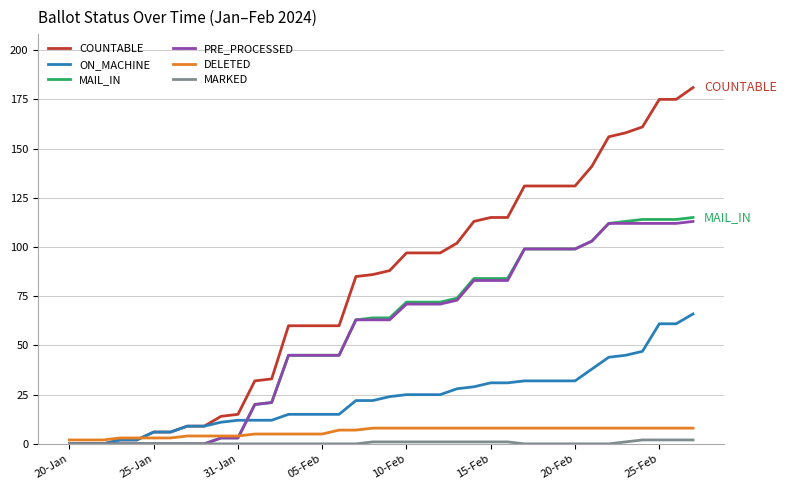

What is the greatest value displayed?

181